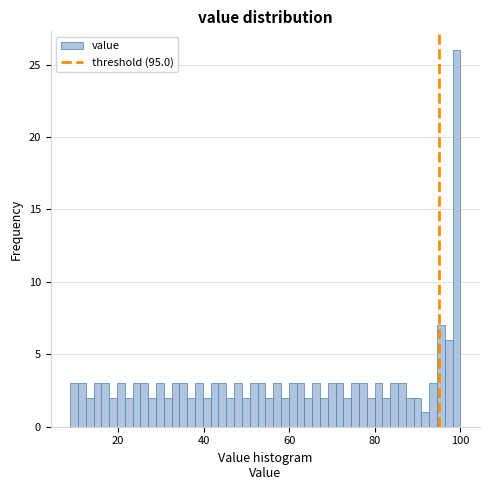

Around what value on the x-axis is the tallest bar? Give the approximate position of its centre, as read against the axis.

100